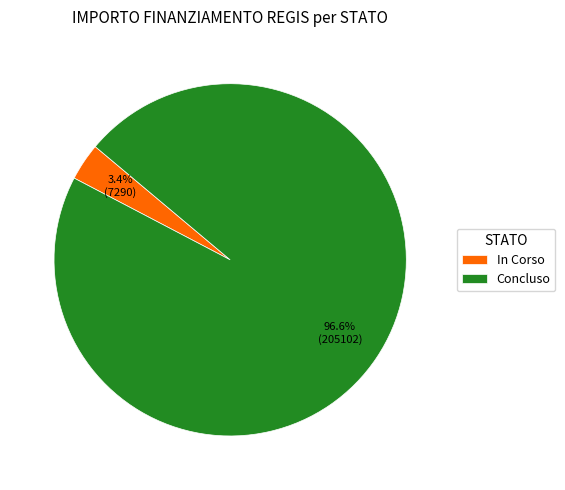

Combined, what portion of the pie is In Corso and Concluso?

100.0%